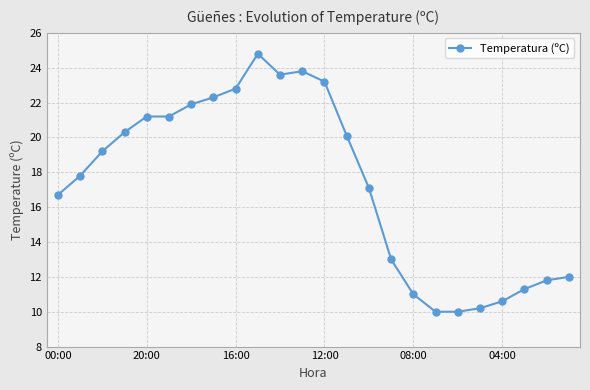

What is the minimum value shown in the chart?

10.0